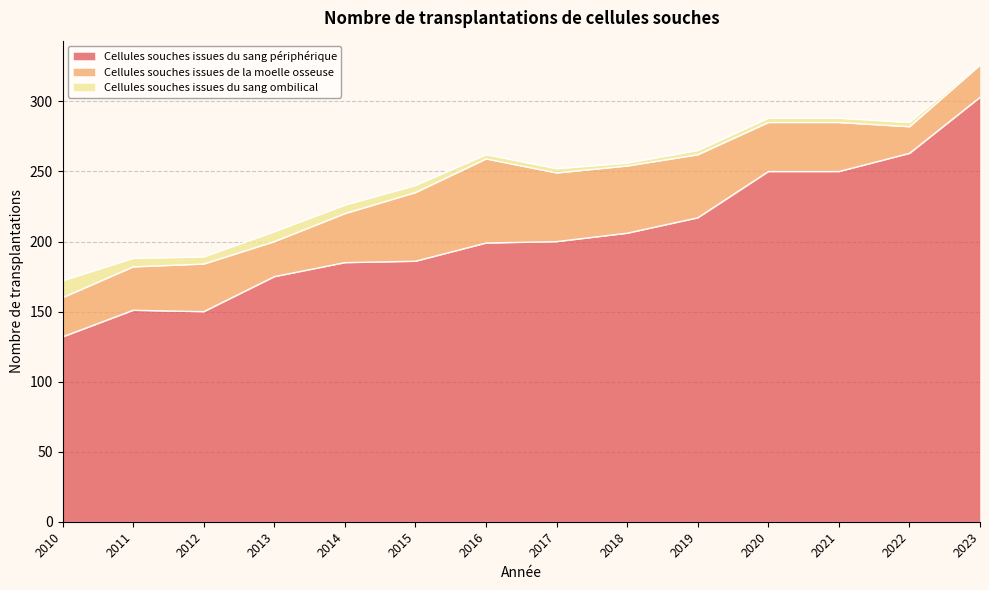

True or false: Cellules souches issues du sang ombilical has a value of 1 at 2017.

False